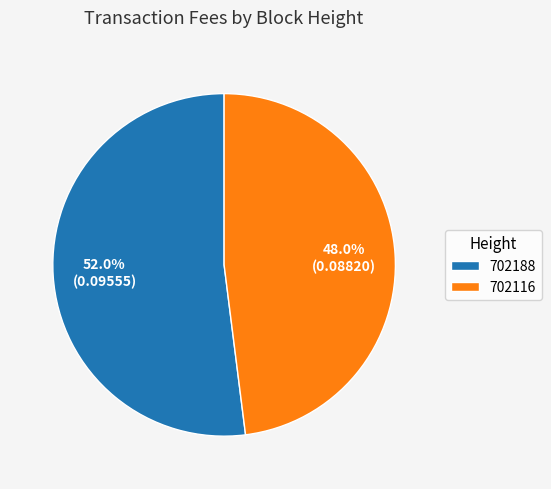

To the nearest percent, what percentage of the pie is 702188?

52%